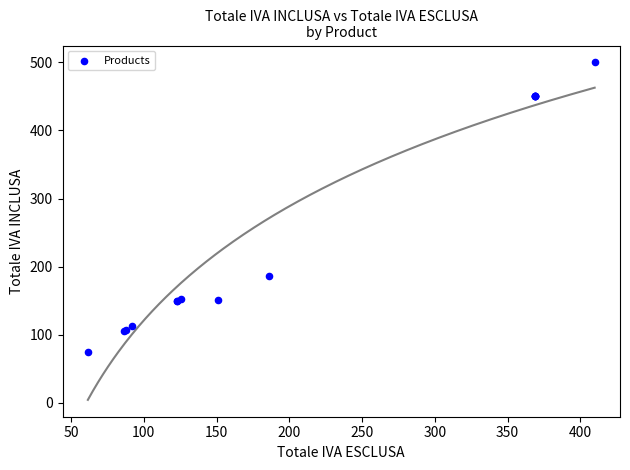

What Y value in the scatter plot is closest to 287?

186.2